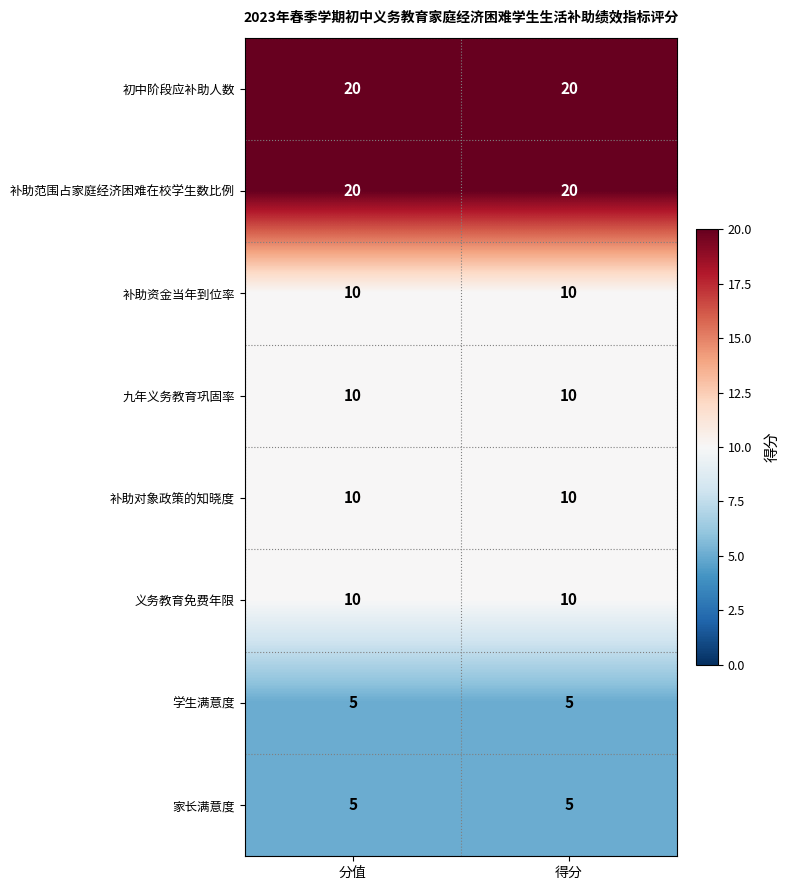

True or false: 家长满意度 has a value of 5 at 得分.

True